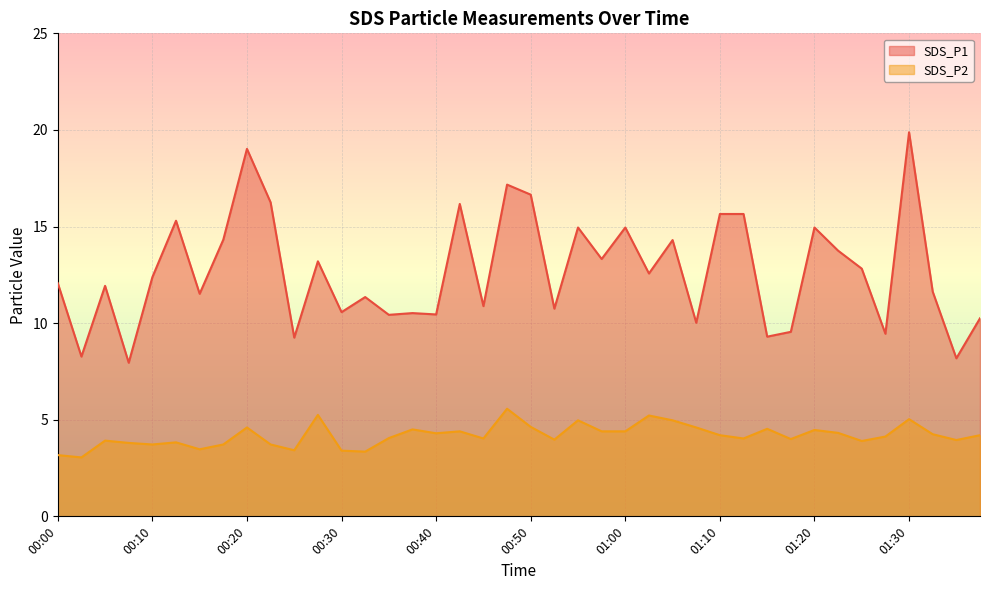

What is the difference between the highest and lowest values at 00:30?

7.2